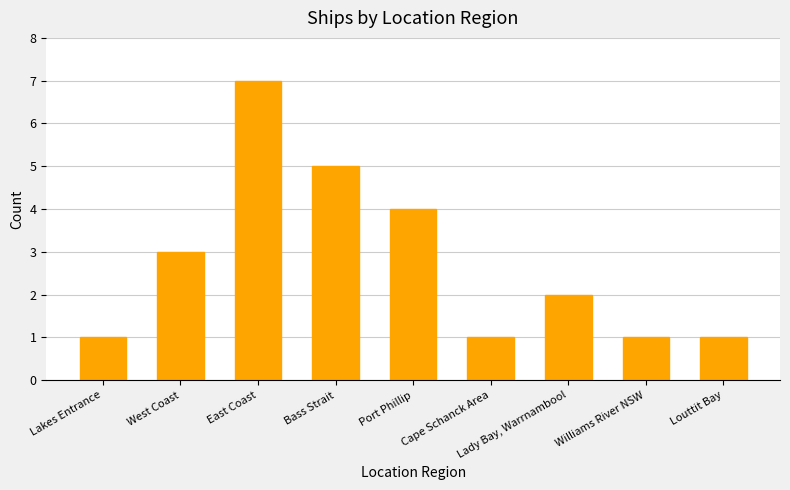

Reading right to left, transcribe all the data shown in this chart.

Louttit Bay=1	Williams River NSW=1	Lady Bay, Warrnambool=2	Cape Schanck Area=1	Port Phillip=4	Bass Strait=5	East Coast=7	West Coast=3	Lakes Entrance=1